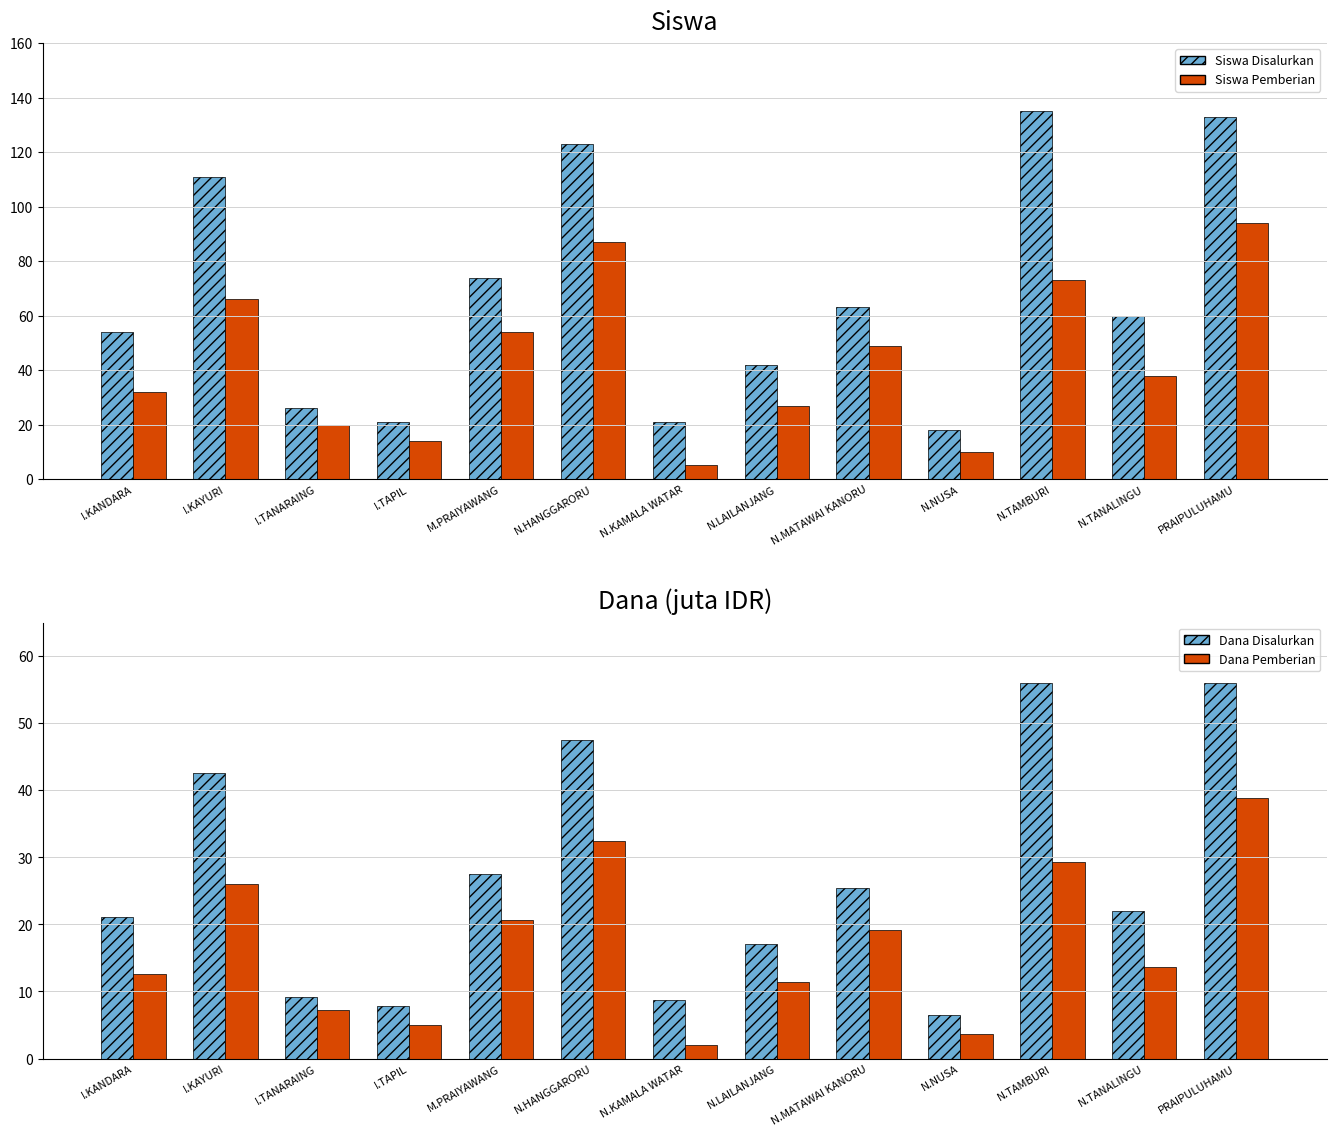

What position from the left is I.TANARAING?

3